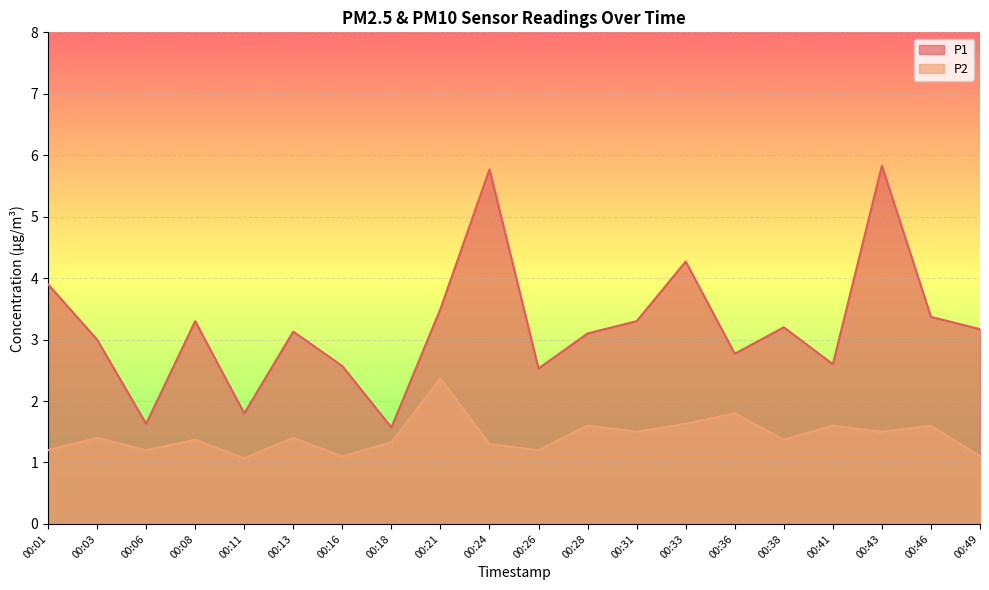

Which category has the lowest value in the P2 series?

00:11